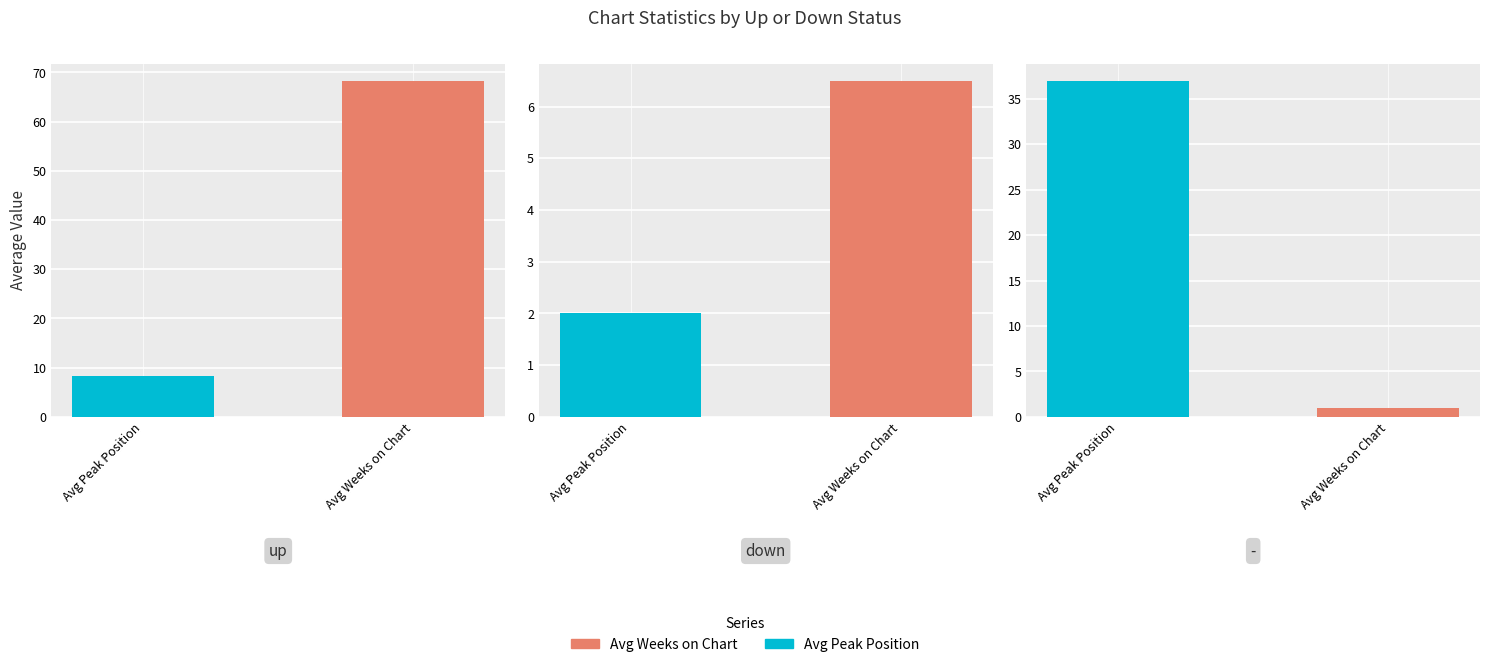

Which series has the largest total across all categories?

Avg Weeks on Chart